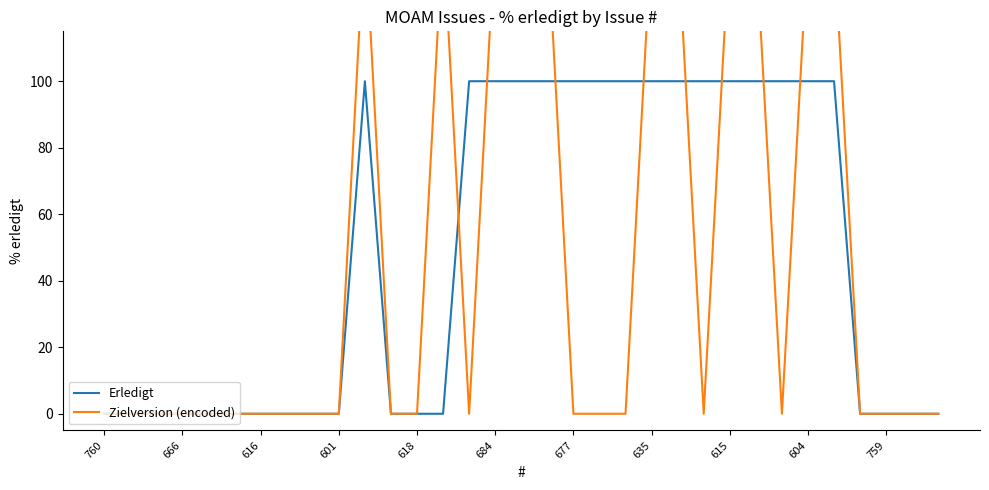

Rank the series by their average value, from highest to lowest.

Erledigt, Zielversion (encoded)